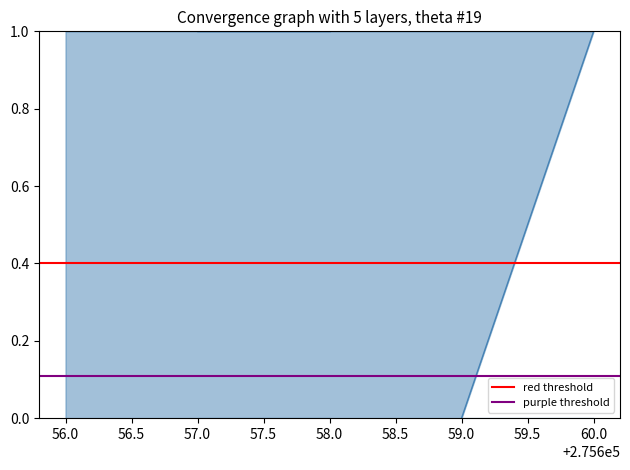

Reading left to right, transcribe all the data shown in this chart.

red threshold: 0.4	0.4
purple threshold: 0.1	0.1